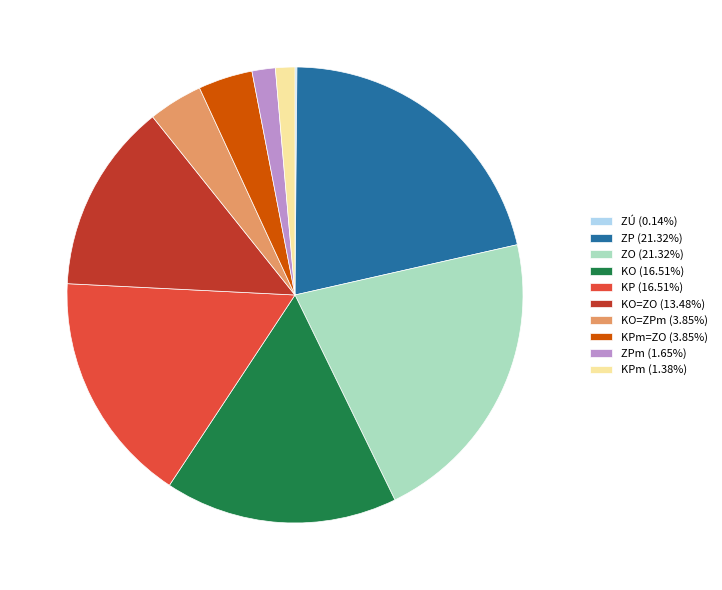

Is the sum of ZP (21.32%) and KO (16.51%) greater than half?

No